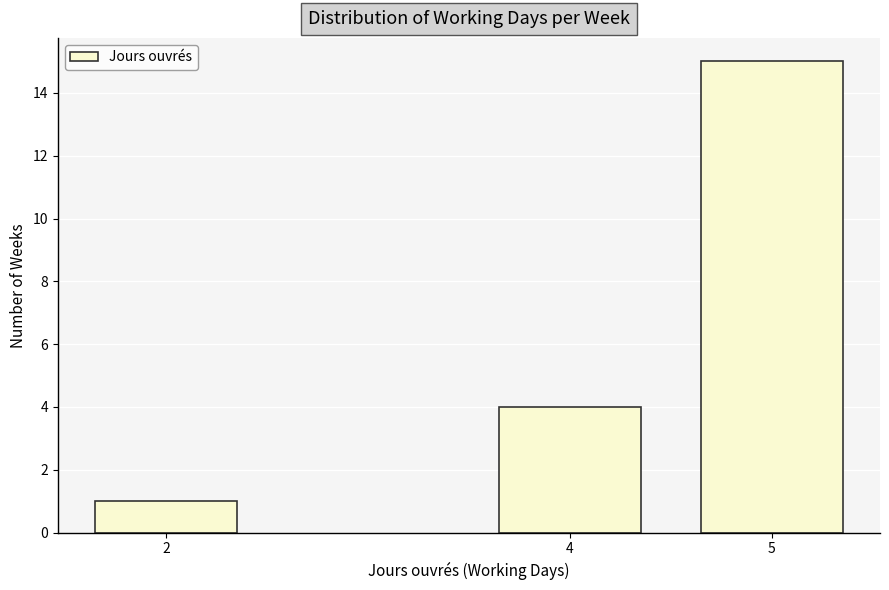

Reading right to left, transcribe all the data shown in this chart.

15	4	1